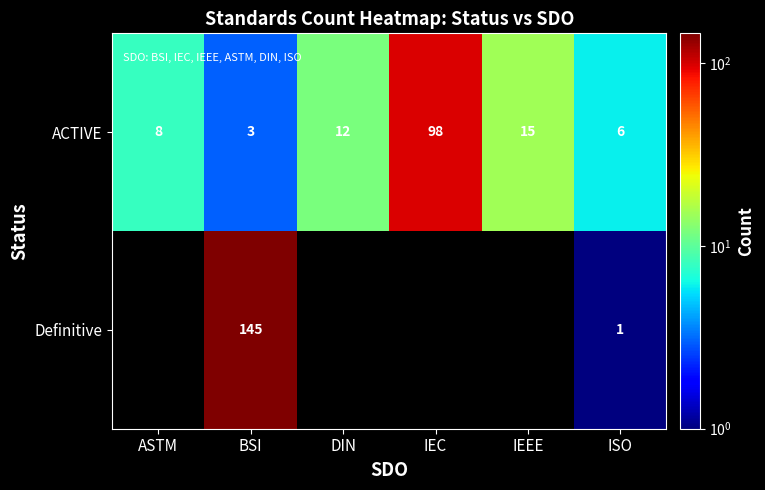

At which label is ACTIVE closest to 50?

IEEE